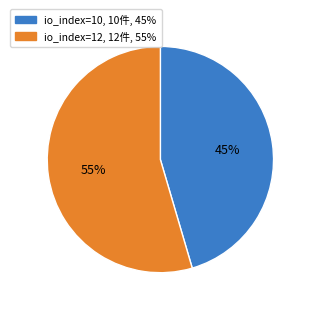

Count the number of slices in the pie.

2